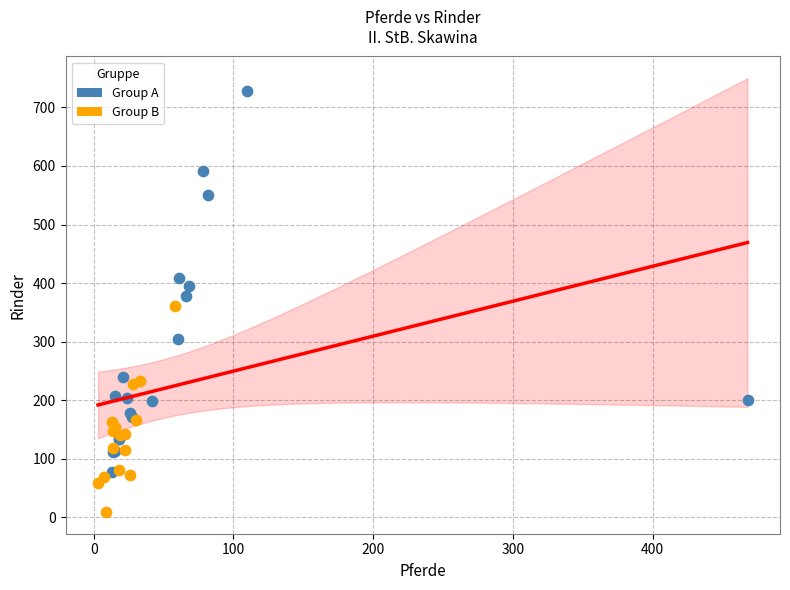

Which series contains the lowest Y value?

Group B